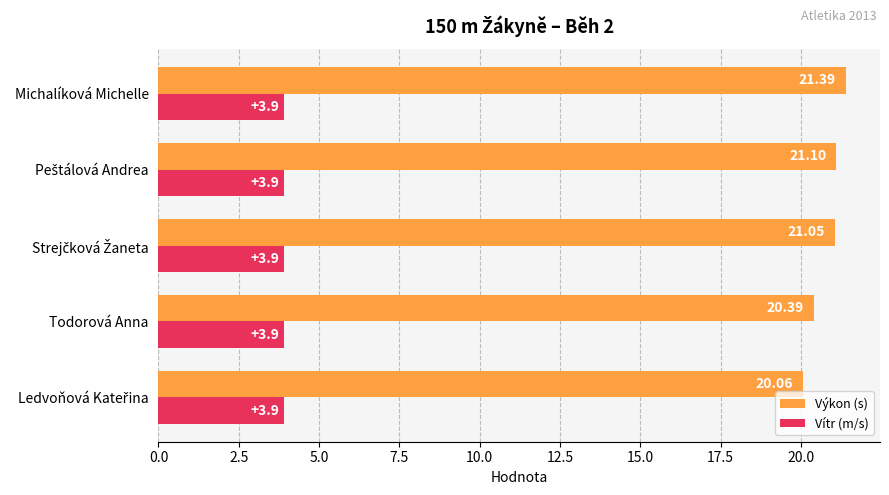

Which label corresponds to the largest value in the chart?

Michalíková Michelle